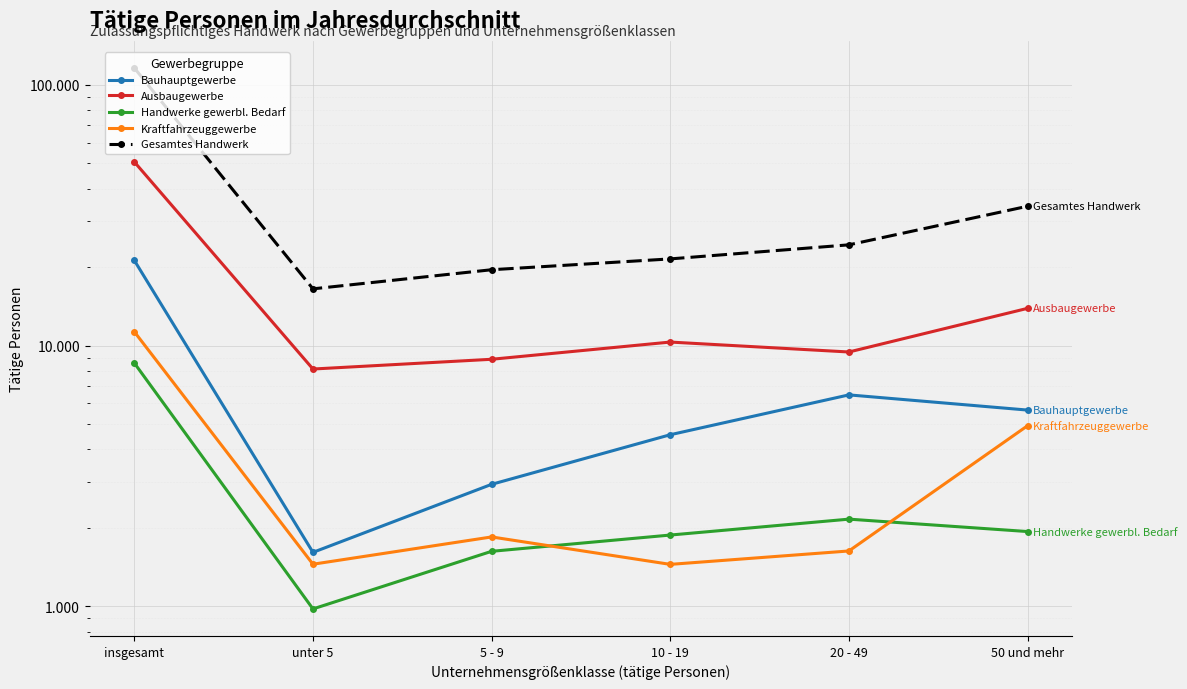

Reading left to right, transcribe all the data shown in this chart.

Bauhauptgewerbe: insgesamt=21222	unter 5=1610	5 - 9=2936	10 - 19=4550	20 - 49=6469	50 und mehr=5657
Ausbaugewerbe: insgesamt=50646	unter 5=8129	5 - 9=8860	10 - 19=10315	20 - 49=9449	50 und mehr=13893
Handwerke gewerbl. Bedarf: insgesamt=8572	unter 5=977	5 - 9=1625	10 - 19=1876	20 - 49=2159	50 und mehr=1935
Kraftfahrzeuggewerbe: insgesamt=11300	unter 5=1450	5 - 9=1845	10 - 19=1448	20 - 49=1630	50 und mehr=4927
Gesamtes Handwerk: insgesamt=116113	unter 5=16504	5 - 9=19538	10 - 19=21500	20 - 49=24343	50 und mehr=34228